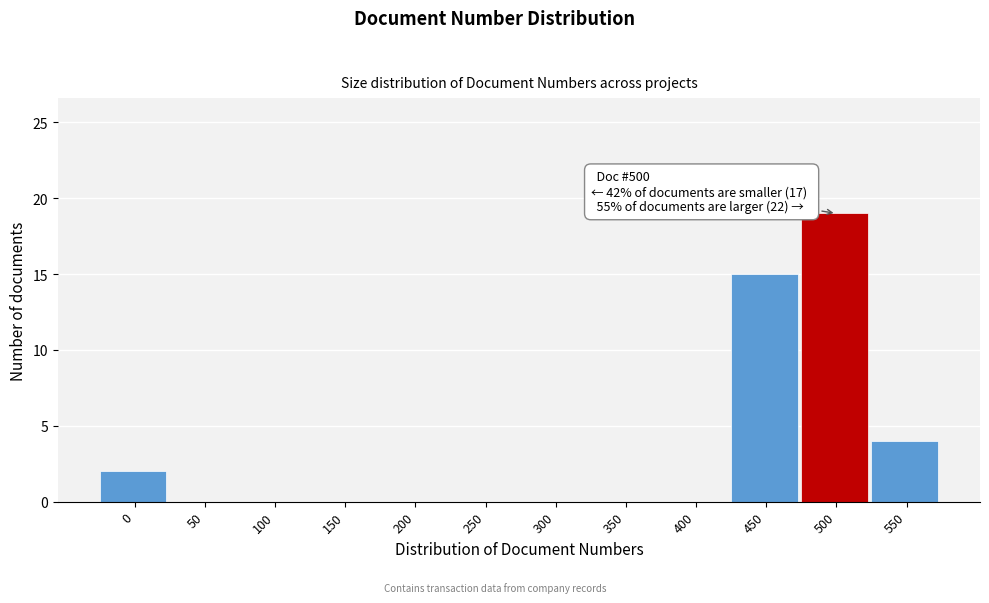

Reading left to right, extract all data points from this chart.

0=2	50=0	100=0	150=0	200=0	250=0	300=0	350=0	400=0	450=15	500=19	550=4